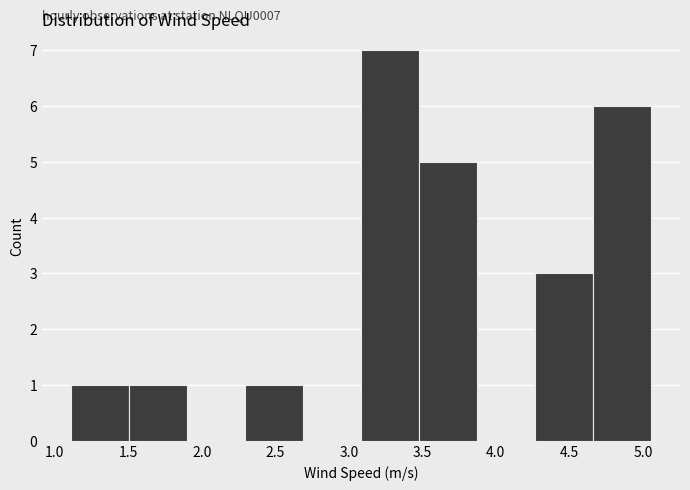

Over which range of the x-axis is the bar tallest?

3.10 to 3.50